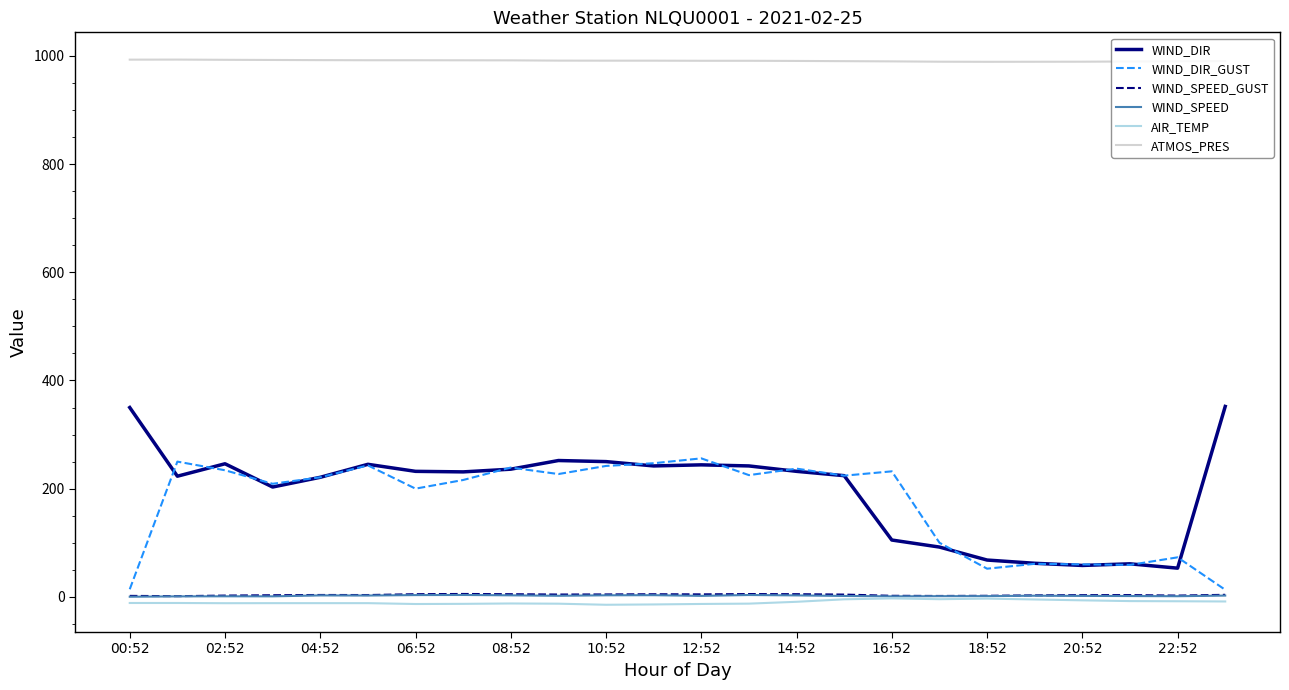

True or false: ATMOS_PRES and WIND_DIR intersect in this chart.

False